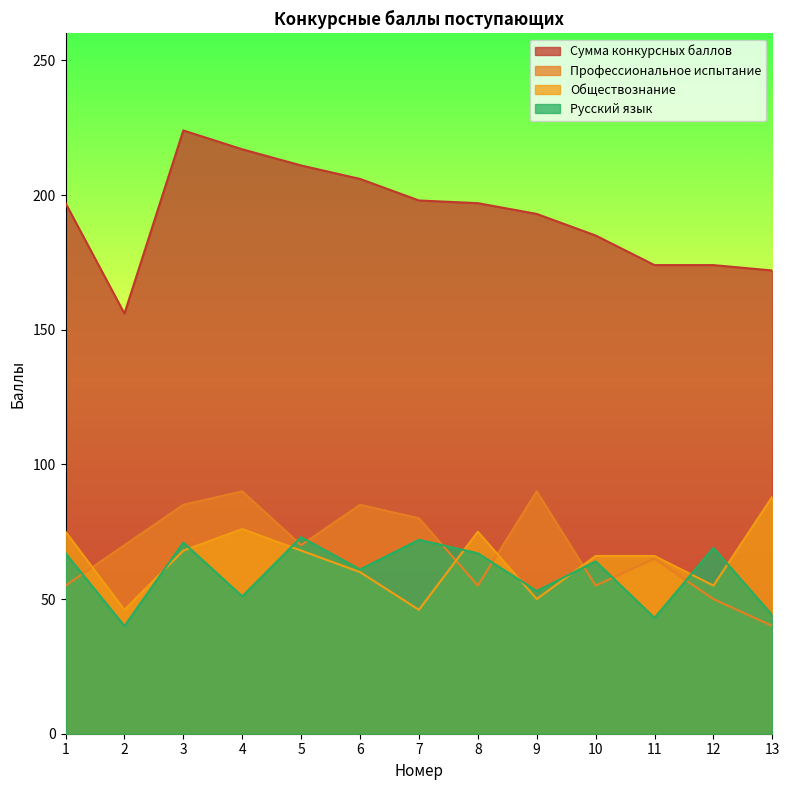

Is it true that Обществознание equals 46 at 2?

True